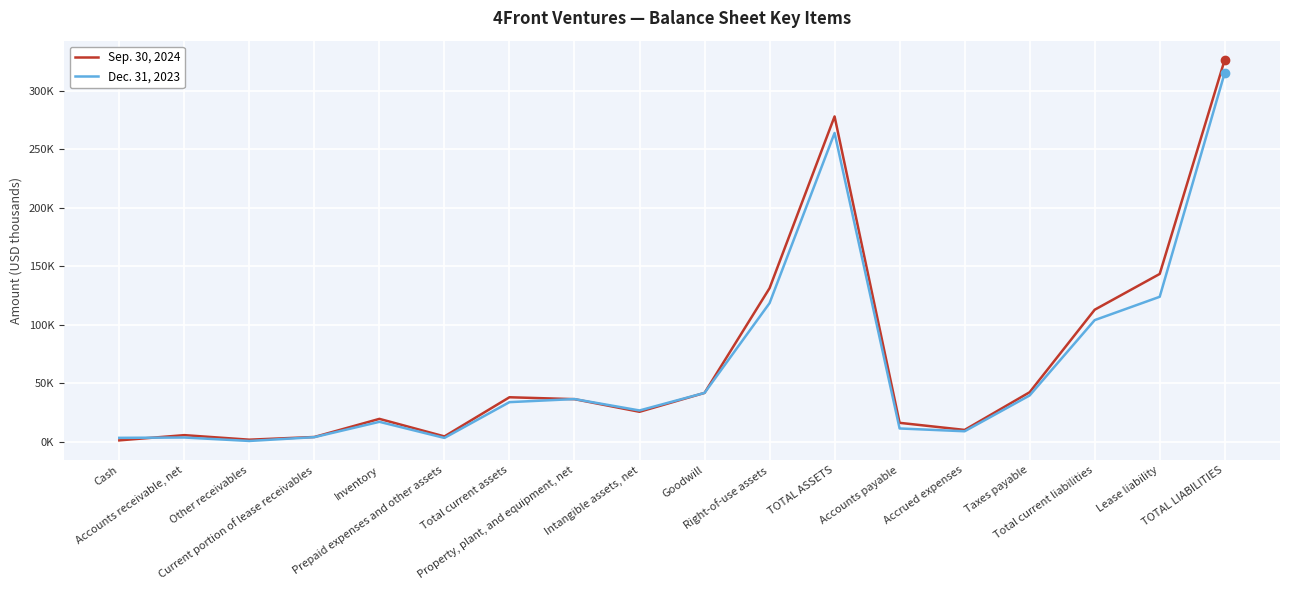

Rank the categories by Dec. 31, 2023 value from highest to lowest.

TOTAL LIABILITIES, TOTAL ASSETS, Lease liability, Right-of-use assets, Total current liabilities, Goodwill, Taxes payable, Property, plant, and equipment, net, Total current assets, Intangible assets, net, Inventory, Accounts payable, Accrued expenses, Current portion of lease receivables, Accounts receivable, net, Cash, Prepaid expenses and other assets, Other receivables